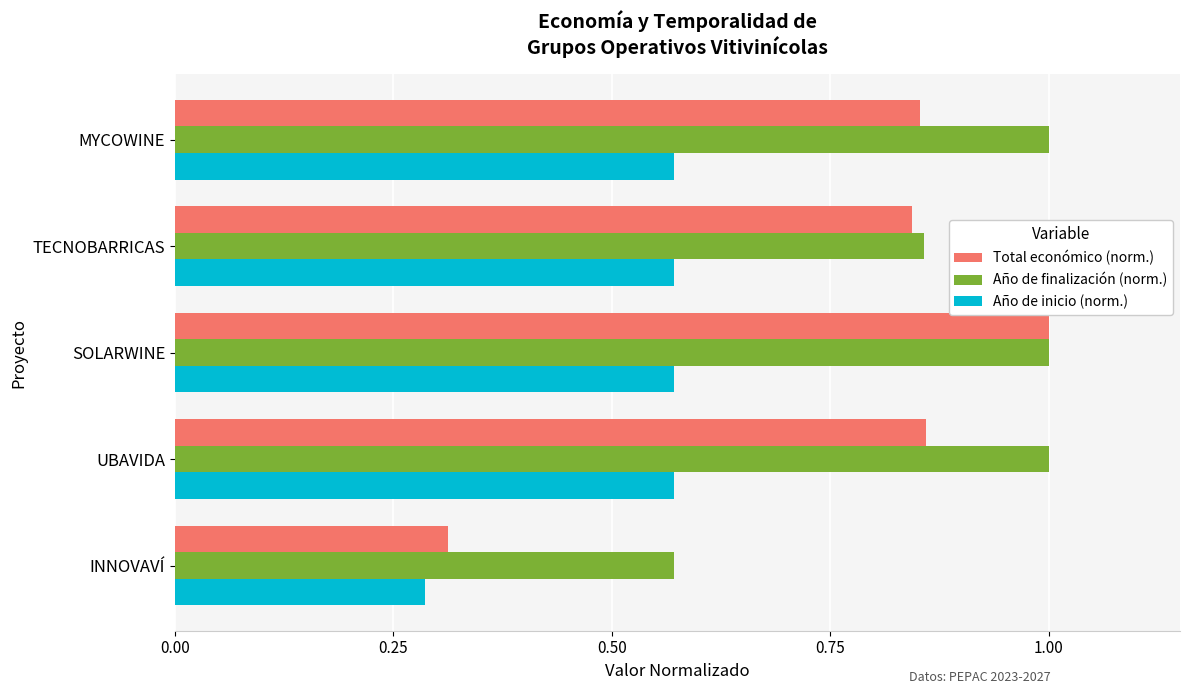

The Total económico (norm.) series shows 1.4 at UBAVIDA. True or false?

False